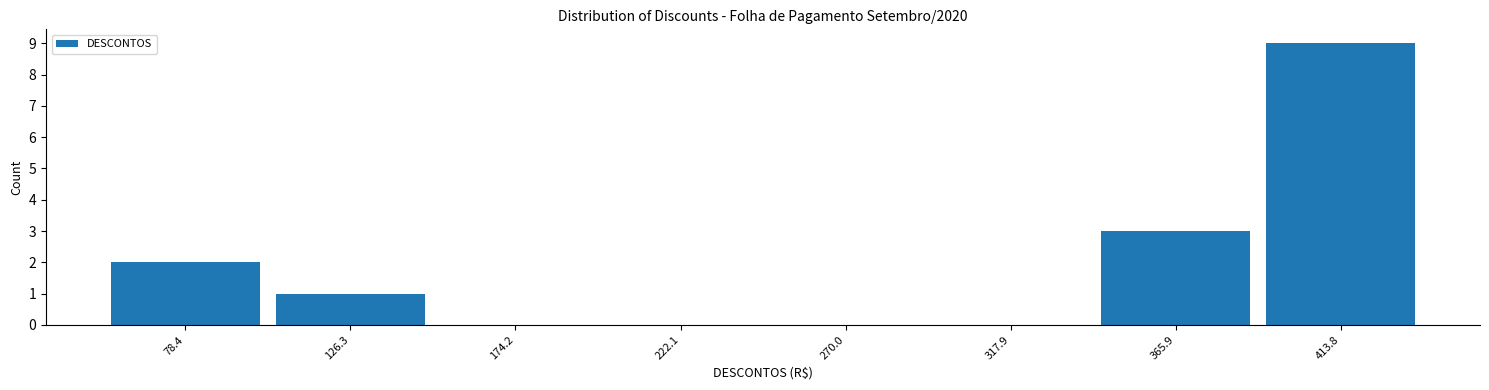

Reading left to right, extract all data points from this chart.

78.4=2	126.3=1	174.2=0	222.1=0	270.0=0	317.9=0	365.9=3	413.8=9